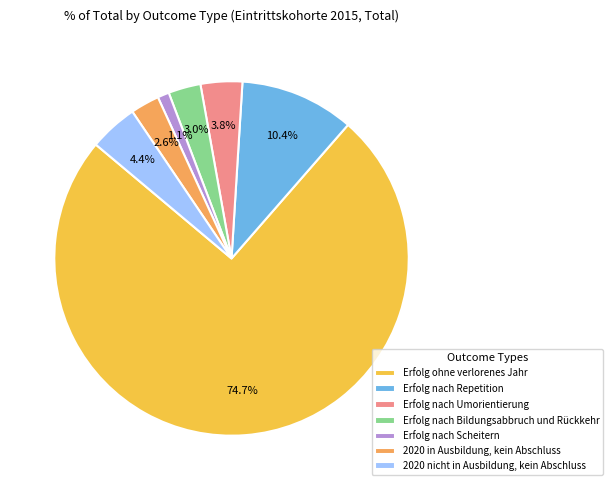

Is it true that 2020 in Ausbildung, kein Abschluss is 3% of the pie?

True